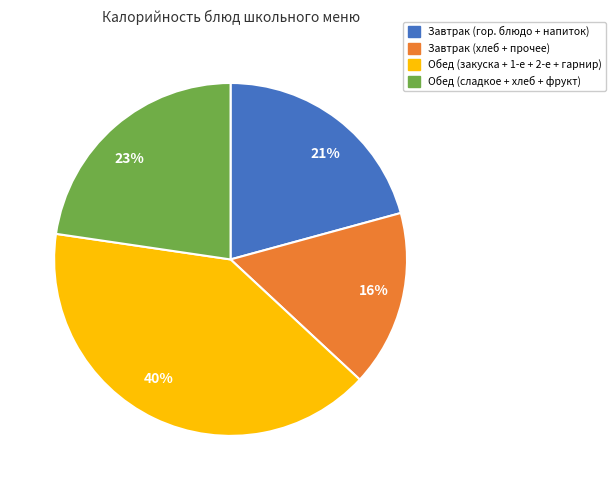

Do 16% and 40% together represent more than half of the pie?

Yes